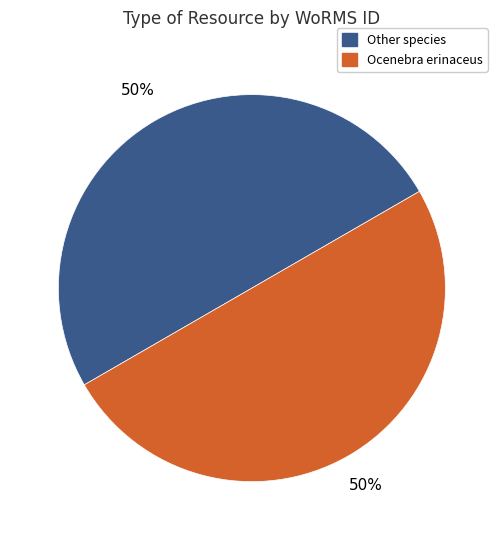

To the nearest percent, what is the average slice percentage?

50%